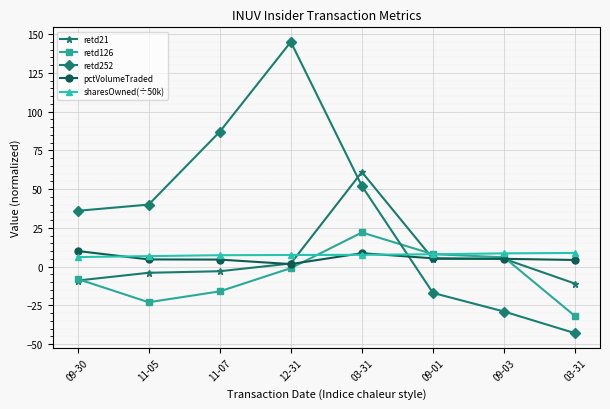

Does the chart have visible grid lines?

Yes